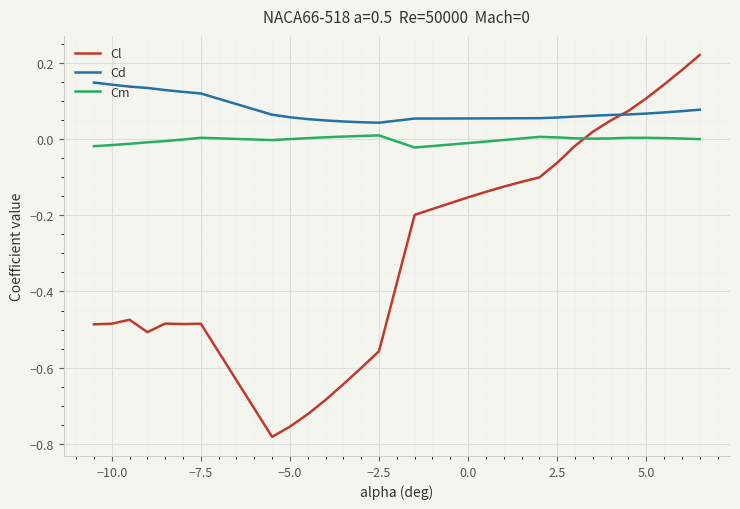

Which series has the largest total across all categories?

Cd